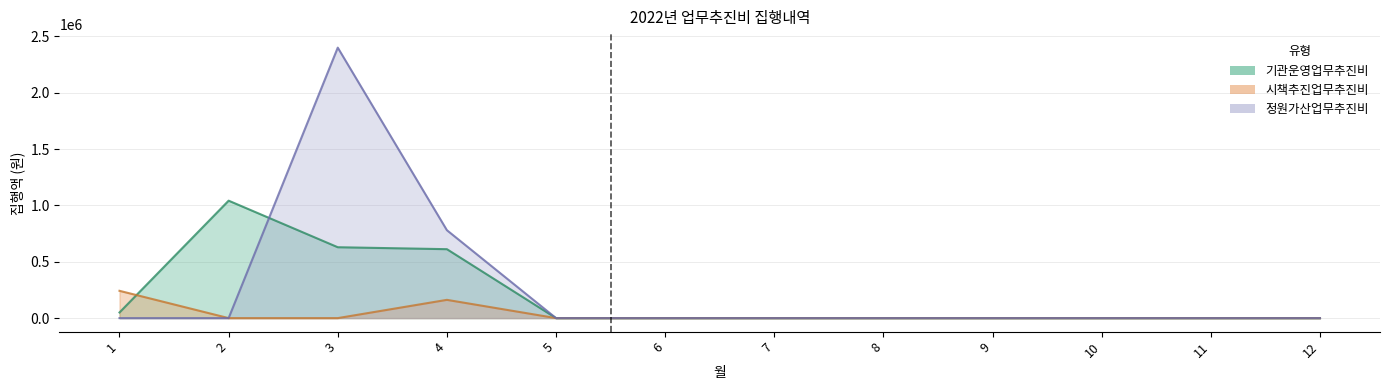

At which label is 시책추진업무추진비 closest to 121100?

4